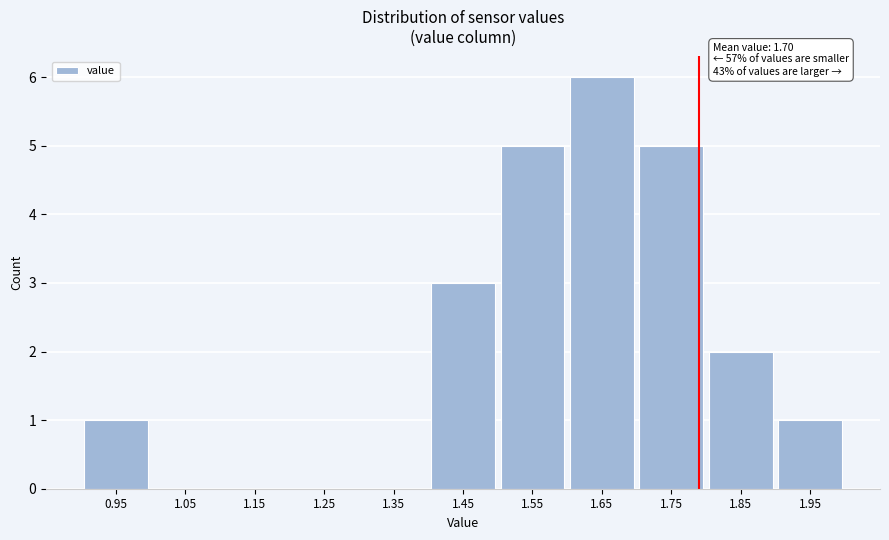

Reading right to left, what are all the values shown in this chart?

1.95=1	1.85=2	1.75=5	1.65=6	1.55=5	1.45=3	1.35=0	1.25=0	1.15=0	1.05=0	0.95=1